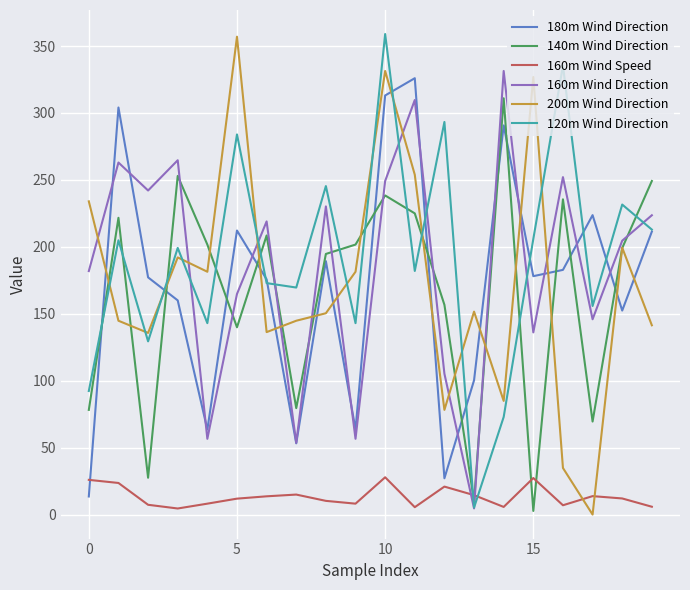

True or false: 120m Wind Direction and 140m Wind Direction intersect in this chart.

True